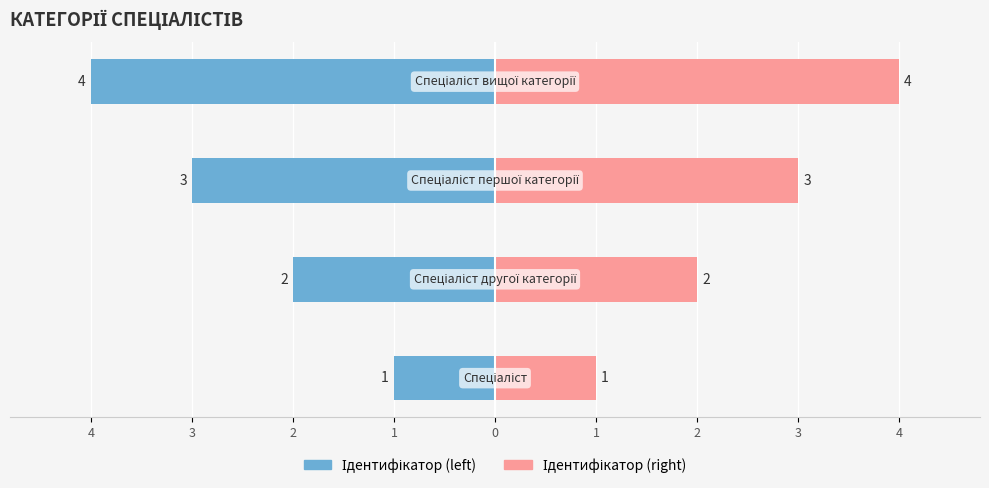

Reading right to left, what are all the values shown in this chart?

Ідентифікатор (left): -4	-3	-2	-1
Ідентифікатор (right): 4	3	2	1